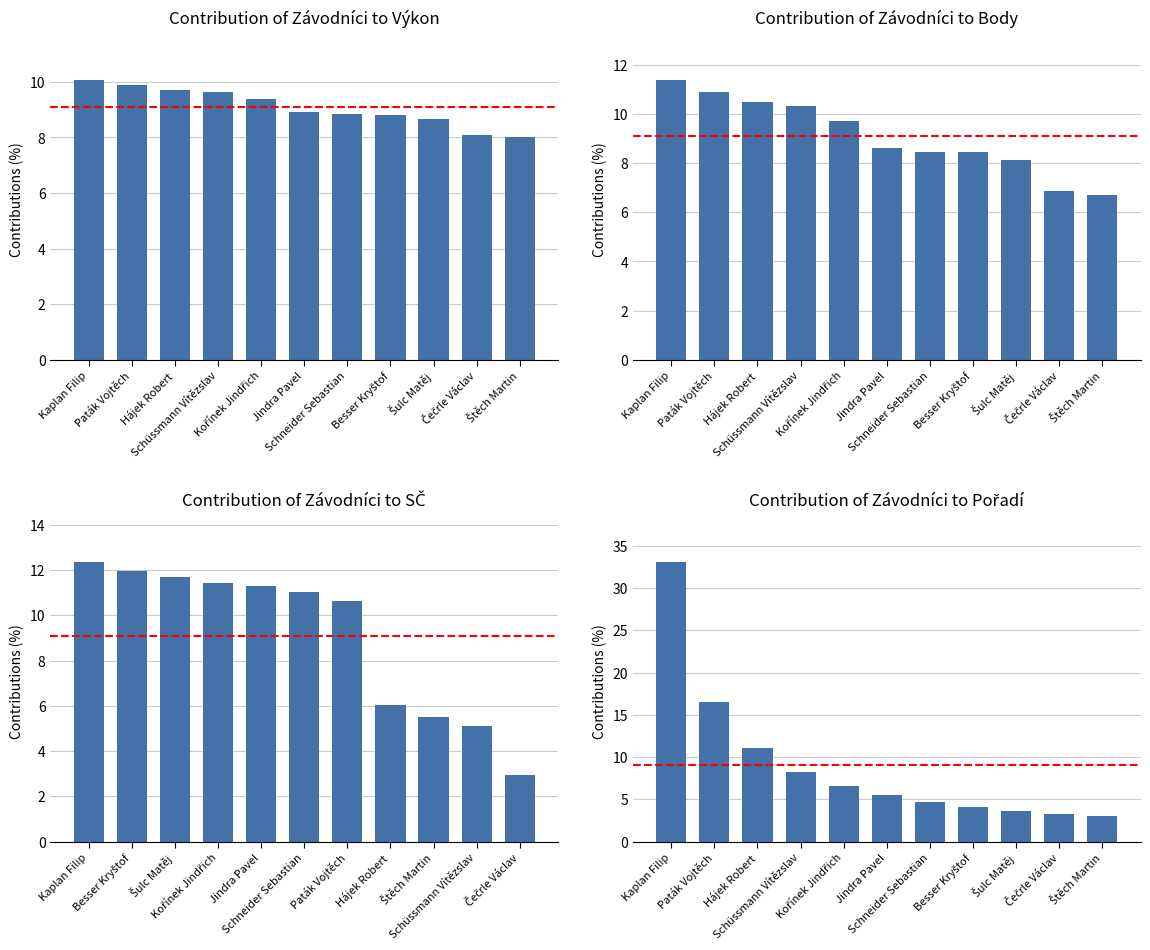

What is the sum of all Contribution of Závodníci to SČ values?

100.0